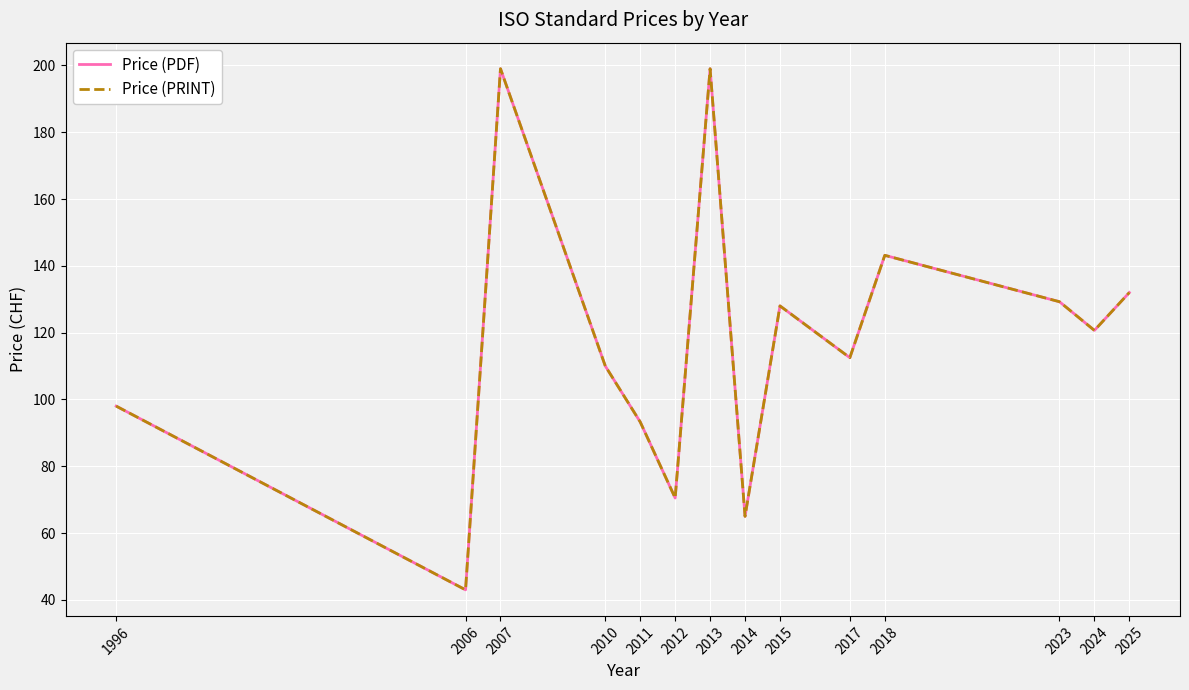

Where is the first local minimum for Price (PDF)?

2006